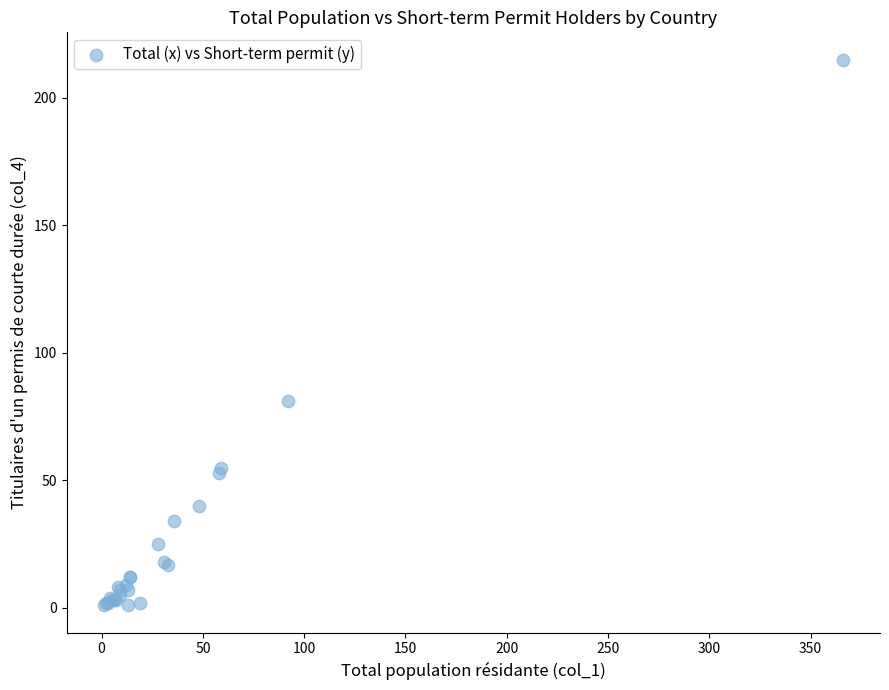

What Y value in the scatter plot is closest to 108?

81